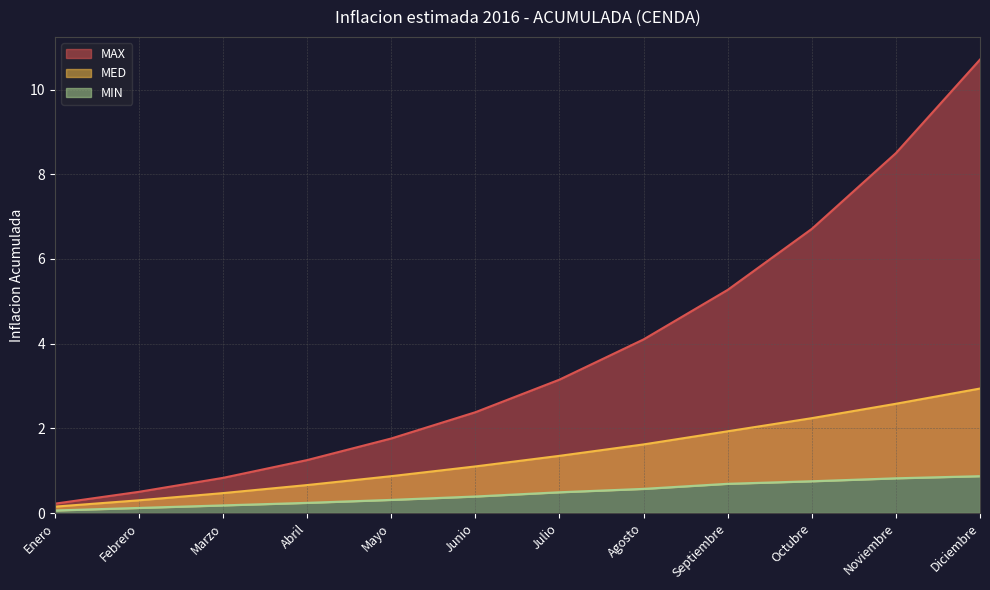

What is the minimum value shown in the chart?

0.1